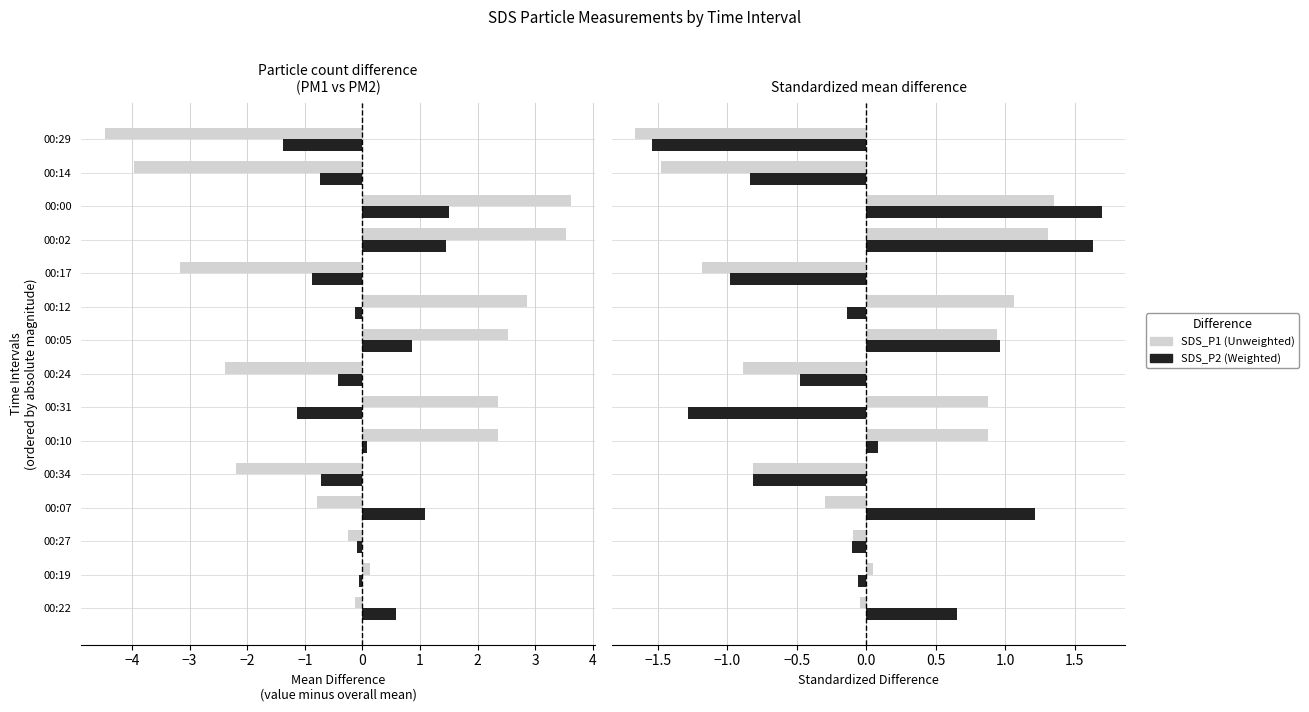

What is the difference between the maximum and minimum values in the SDS_P1 (Unweighted) series?

3.0